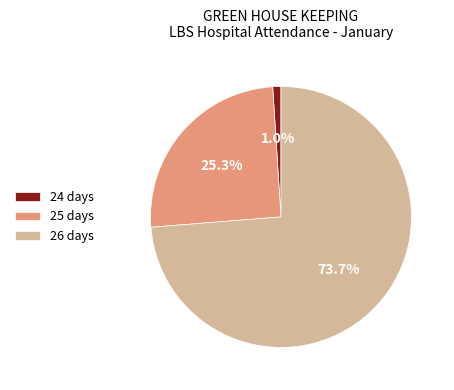

What percentage do 26 days and 24 days together represent?

74.7%